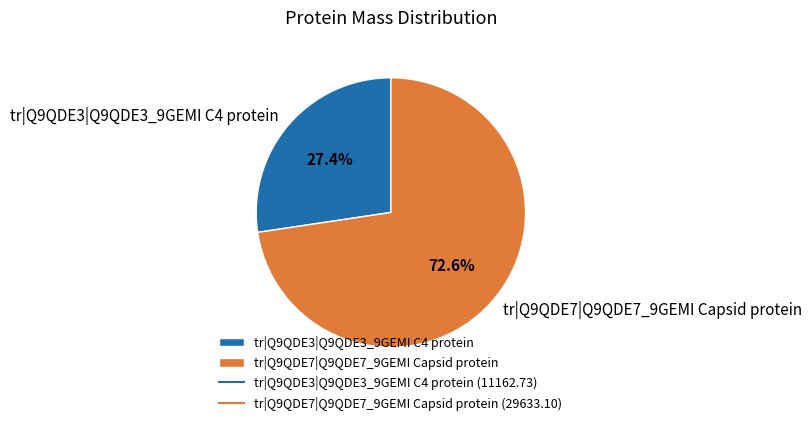

To the nearest percent, what percentage of the pie is tr|Q9QDE7|Q9QDE7_9GEMI Capsid protein?

73%